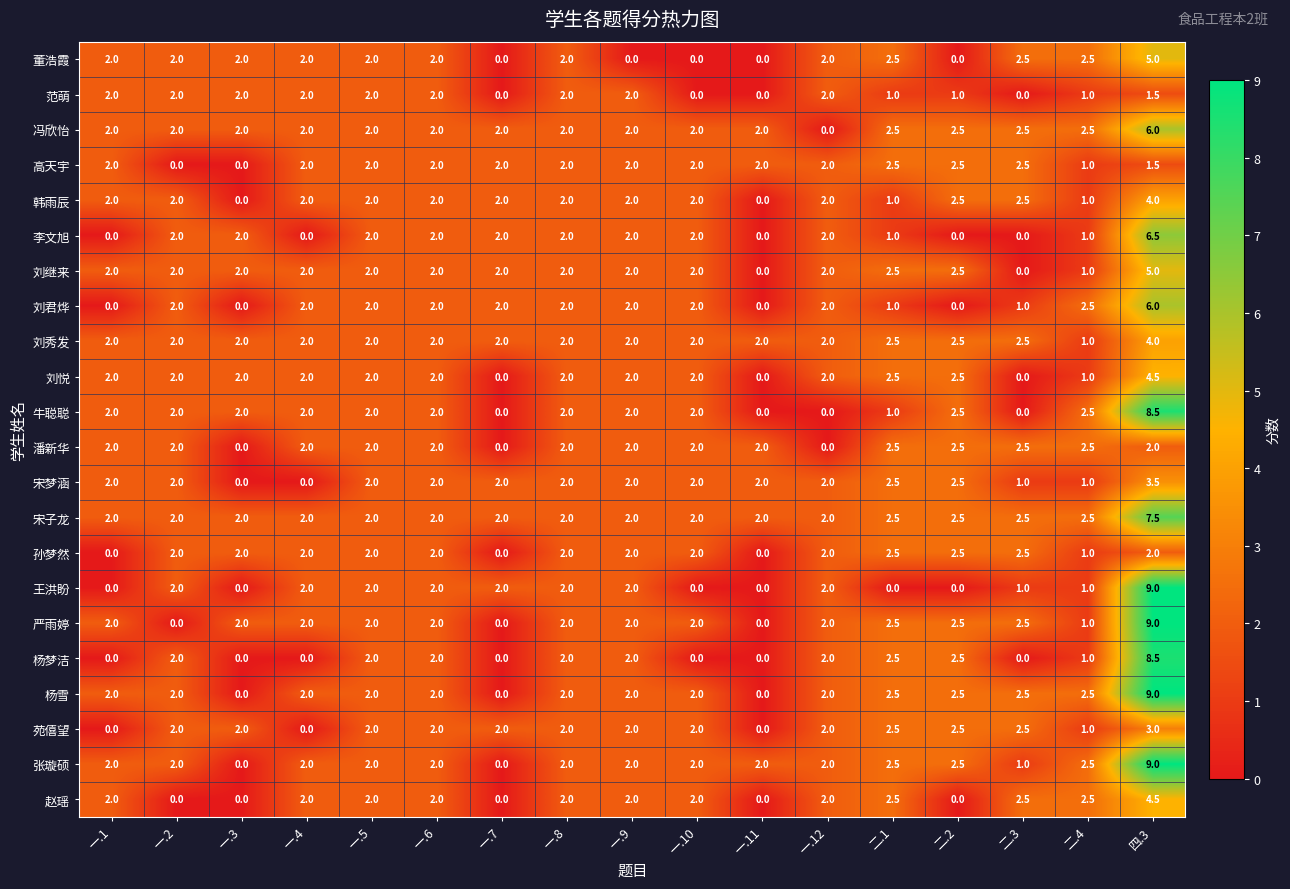

At which category is the sum across all series the highest?

四.3